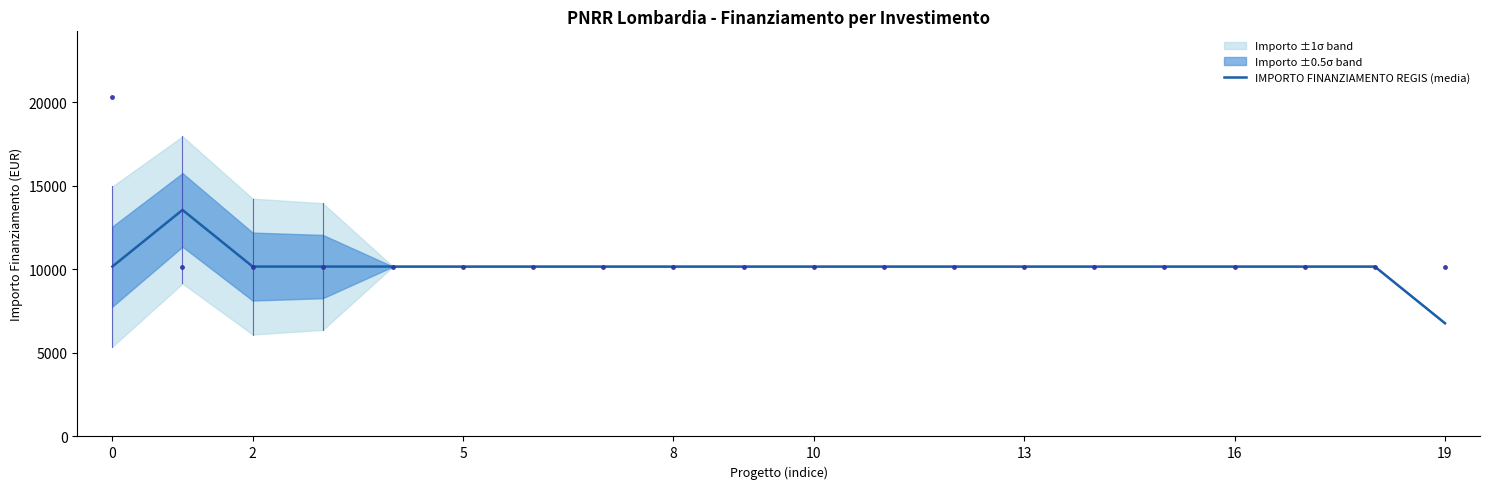

What is the maximum value for IMPORTO FINANZIAMENTO REGIS (media)?

13562.7